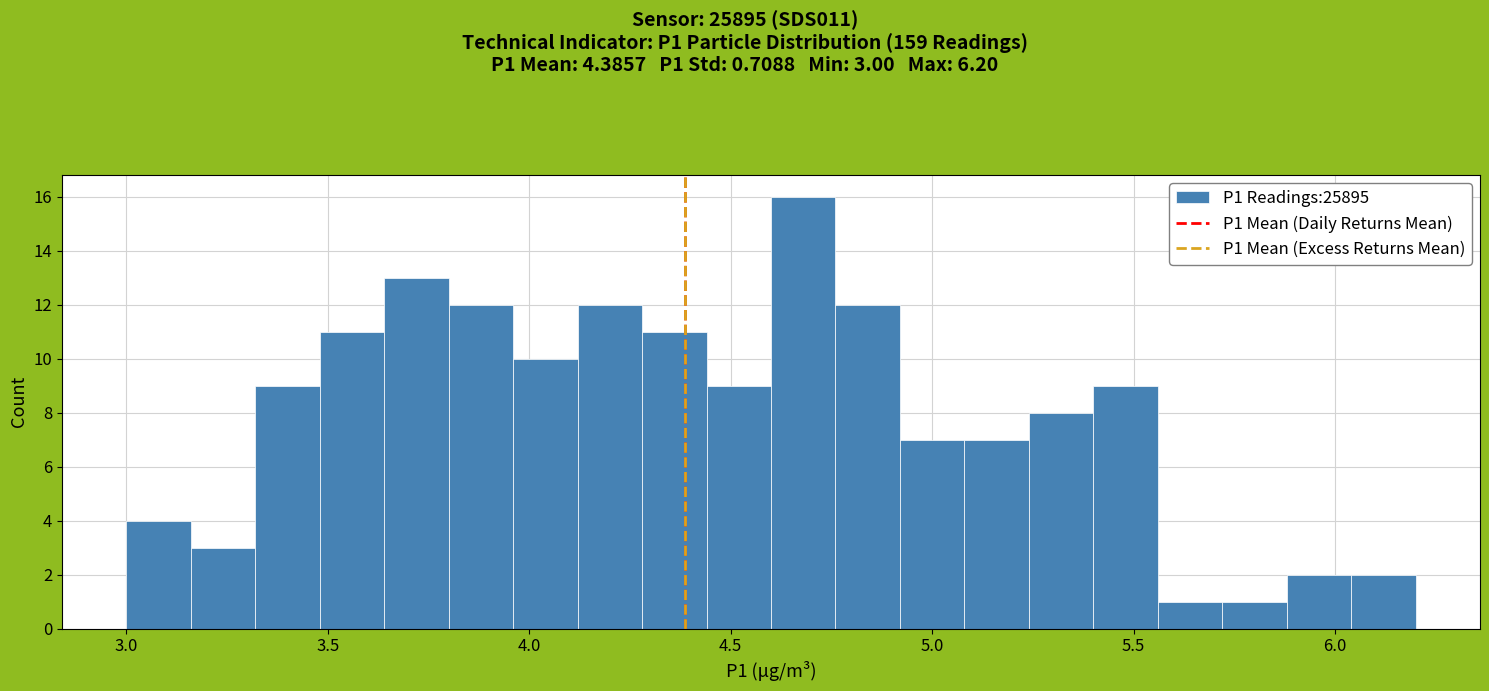

Read against the x-axis, roughly where is the centre of the tallest bar?

4.70